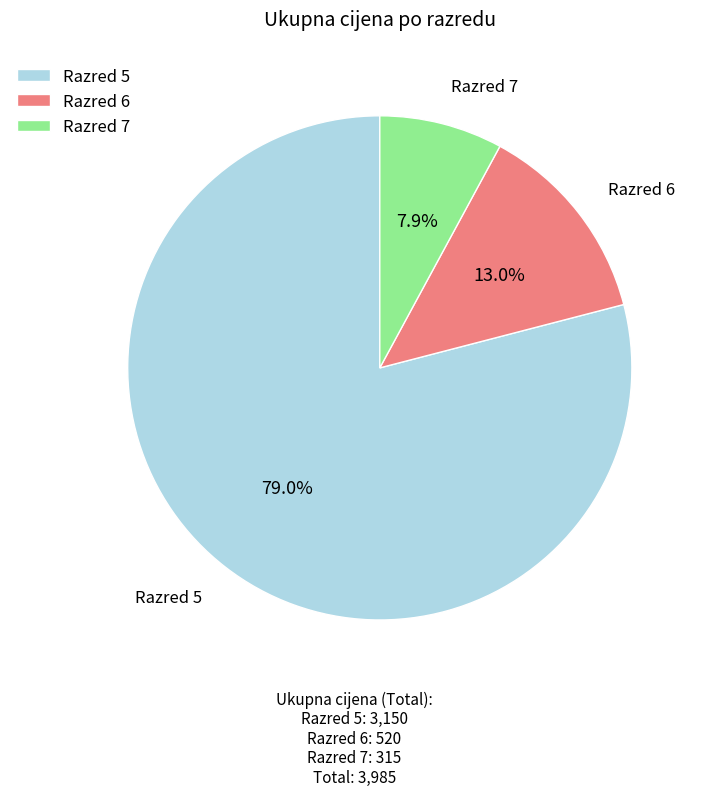

How many slices are in this pie chart?

3